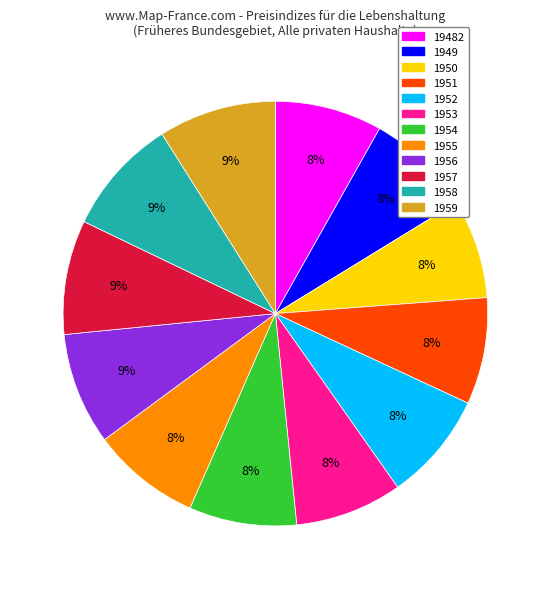

Is it true that 1950 is 1% of the pie?

False